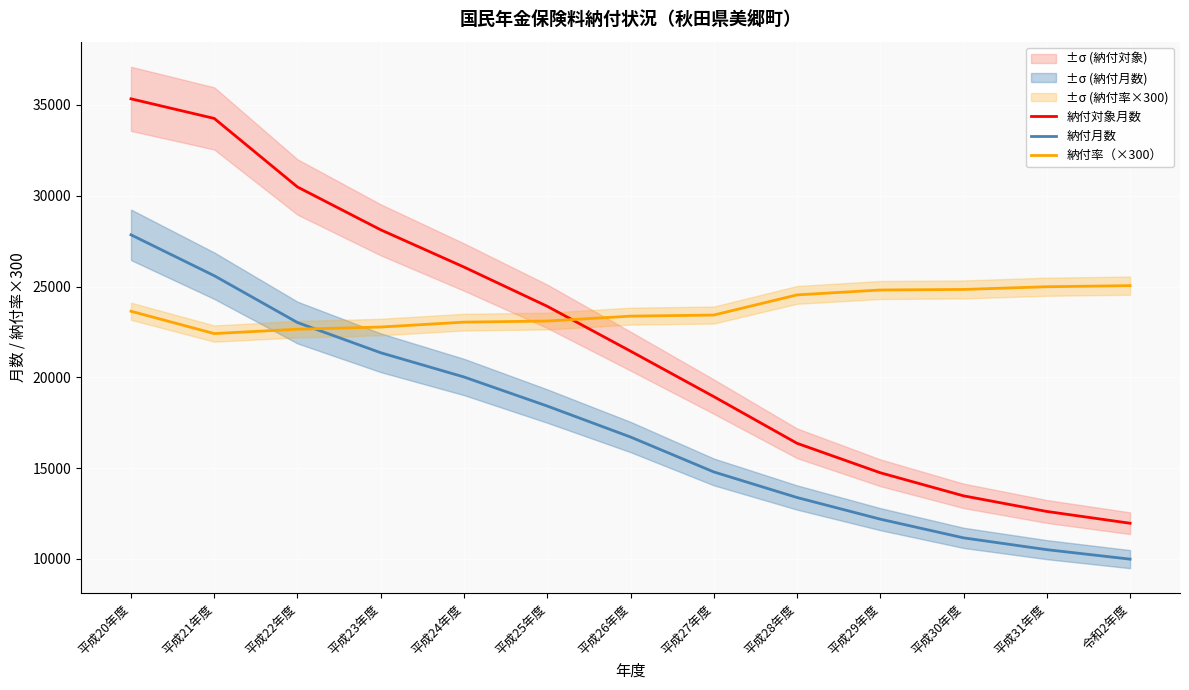

Is it true that 納付率（×300） equals 23100 at 平成25年度?

True